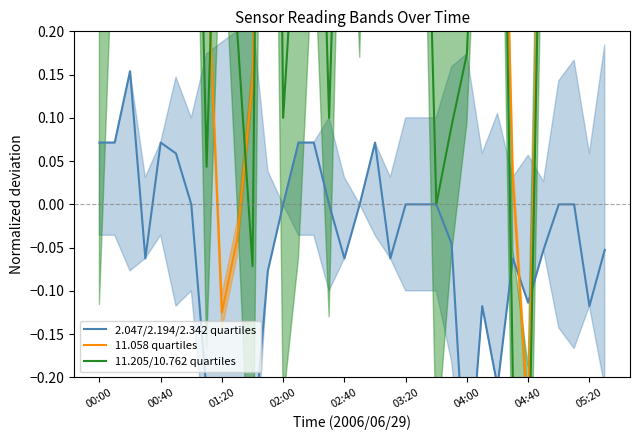

What is the sum of all 11.205/10.762 quartiles values?

18.4